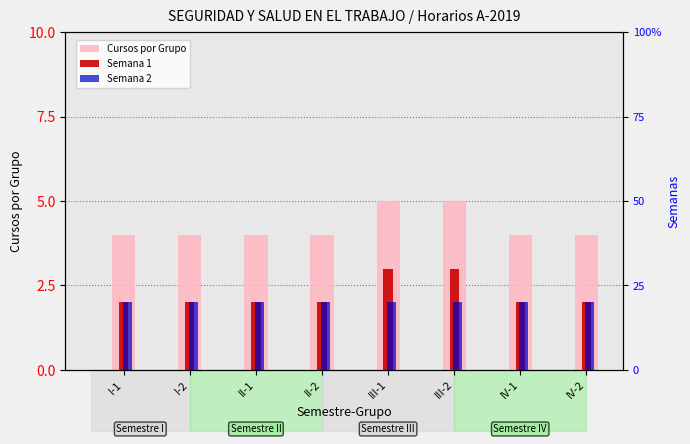

What is the label of the 6th bar from the left?

III-2